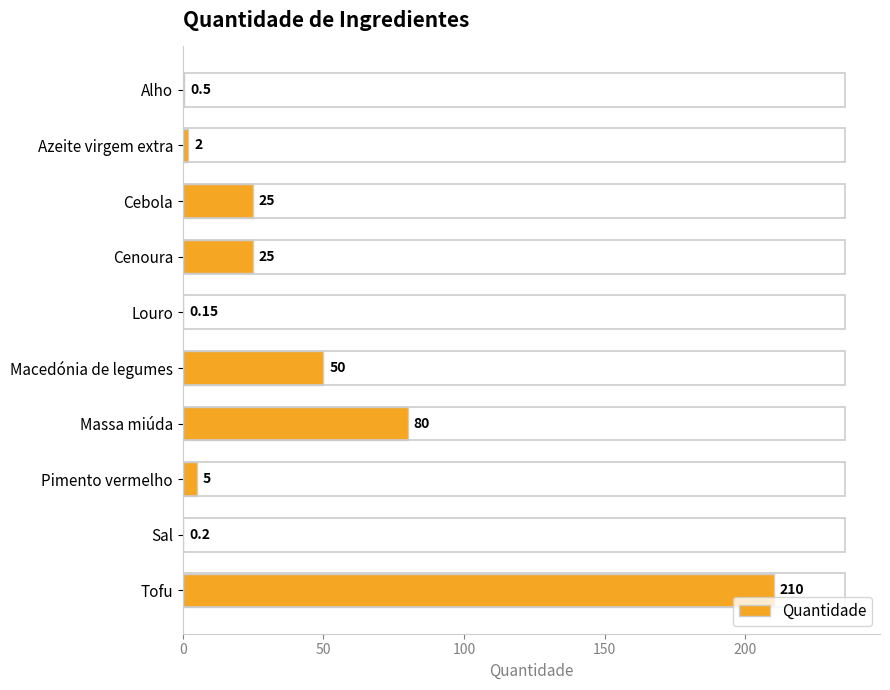

Does the chart contain stacked bars?

No